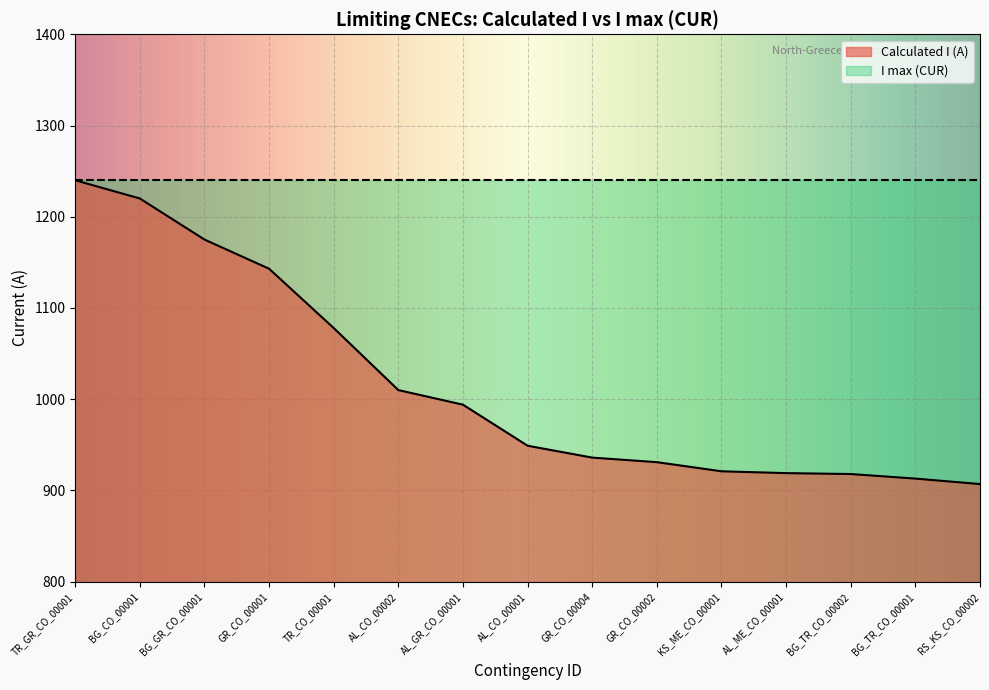

Count the number of values greater than 949.

7